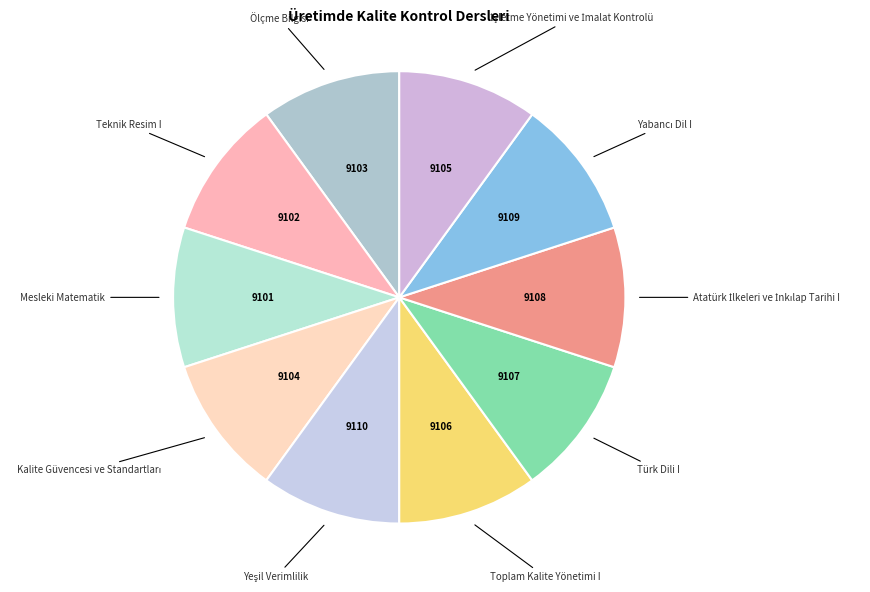

Does any single category account for the majority?

No